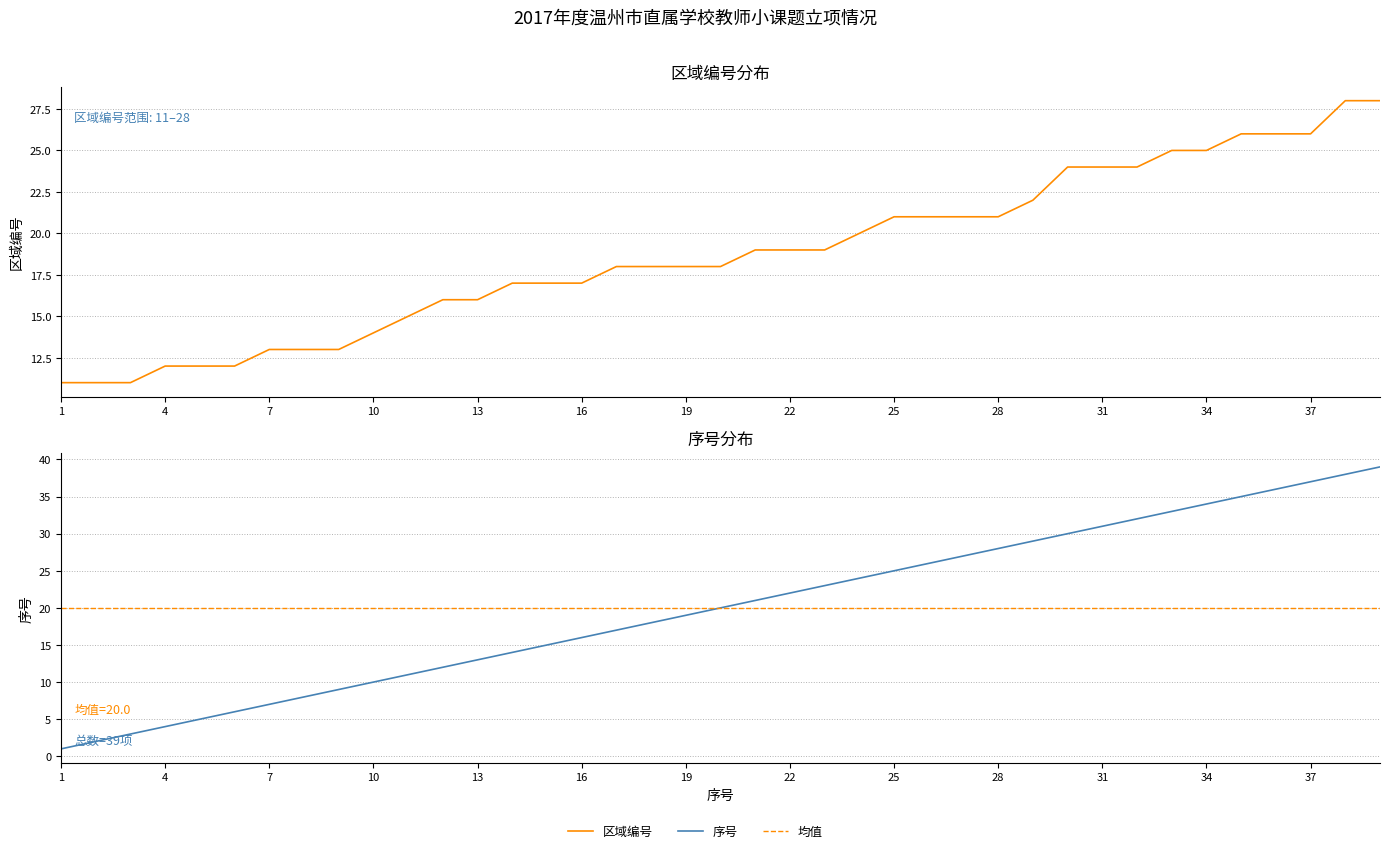

How many lines are shown in the chart?

3